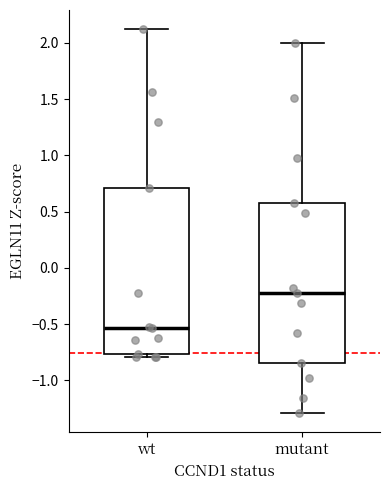

Reading left to right, read every box against the y-axis: the position of its median line, the range the box covers, and the ends of its whiskers. The values are not printed on the chart, so give them approximately, as read against the axis.

wt: median -0.55, box -0.75 to 0.70, whiskers -0.80 to 2.10
mutant: median -0.20, box -0.85 to 0.60, whiskers -1.30 to 2.00